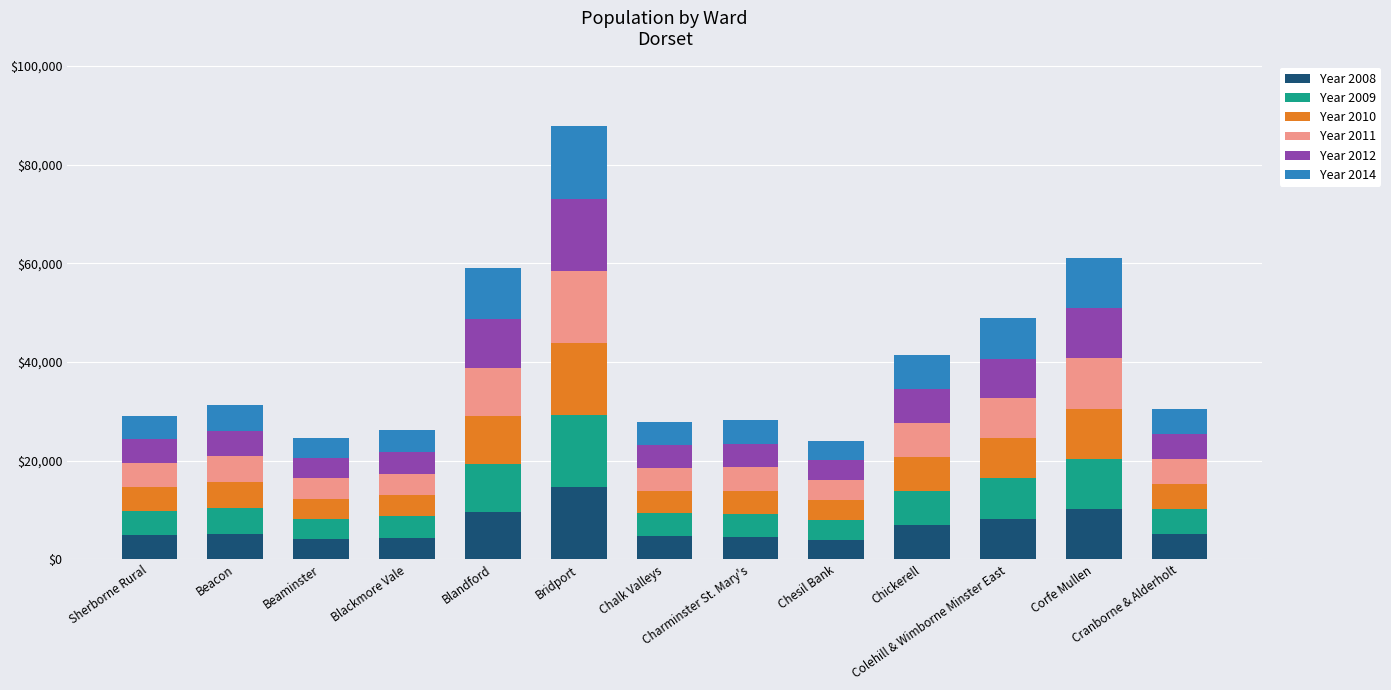

What is the maximum value for Year 2008?

14702